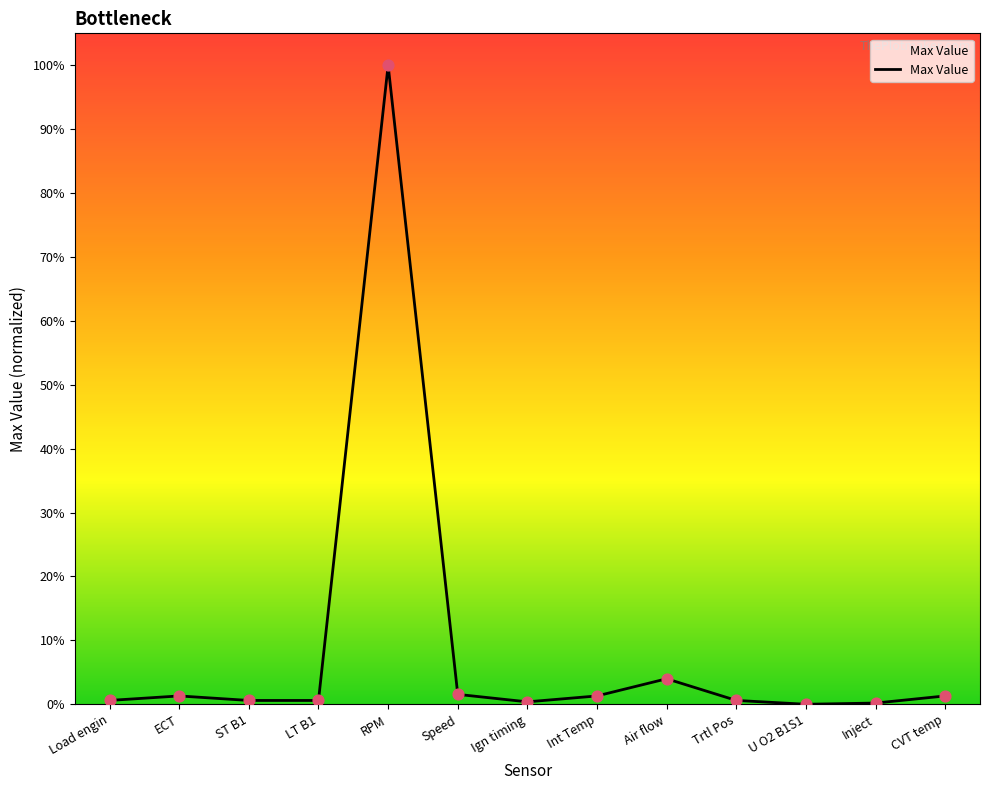

Does the chart have visible grid lines?

No